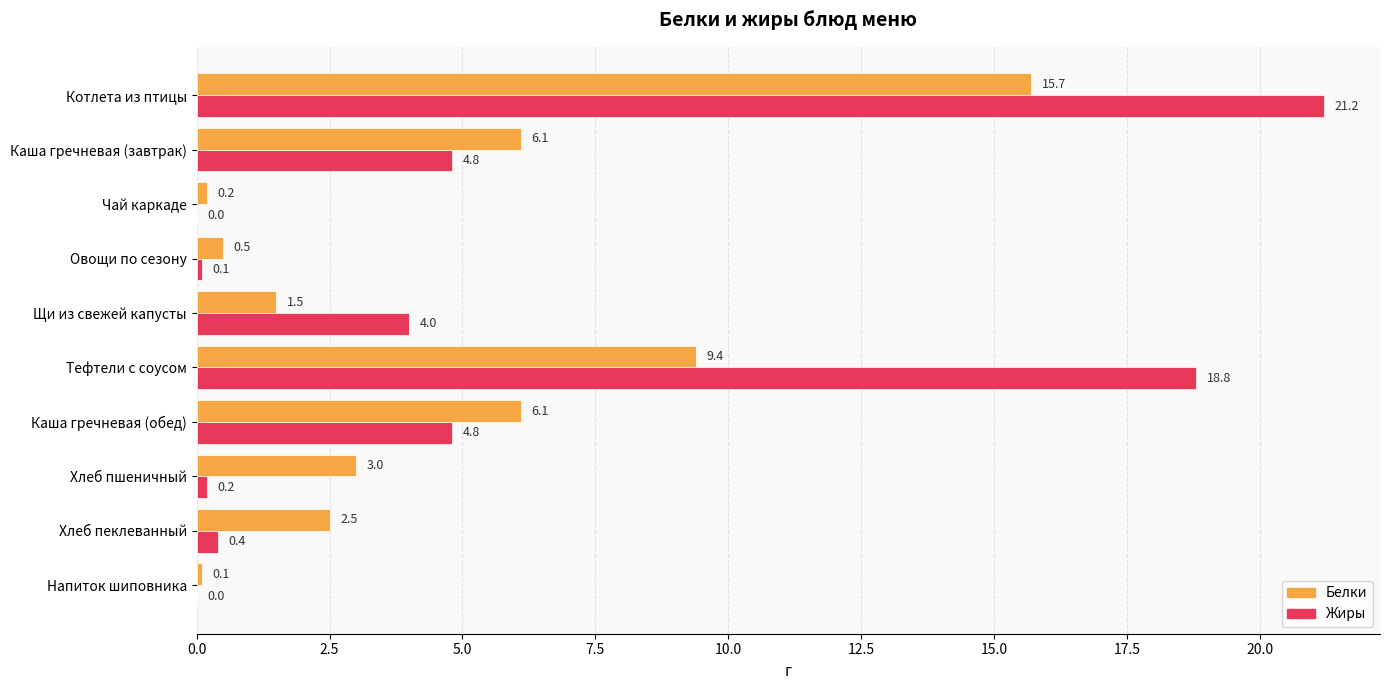

What are all the series names shown in the legend?

Белки, Жиры